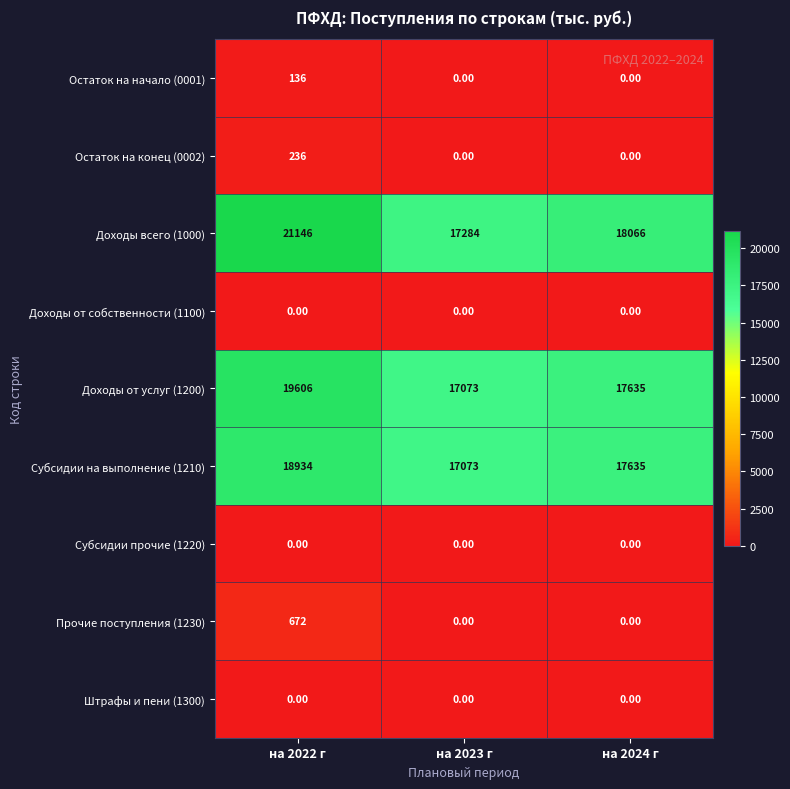

At how many categories does at least one series exceed 9294?

3